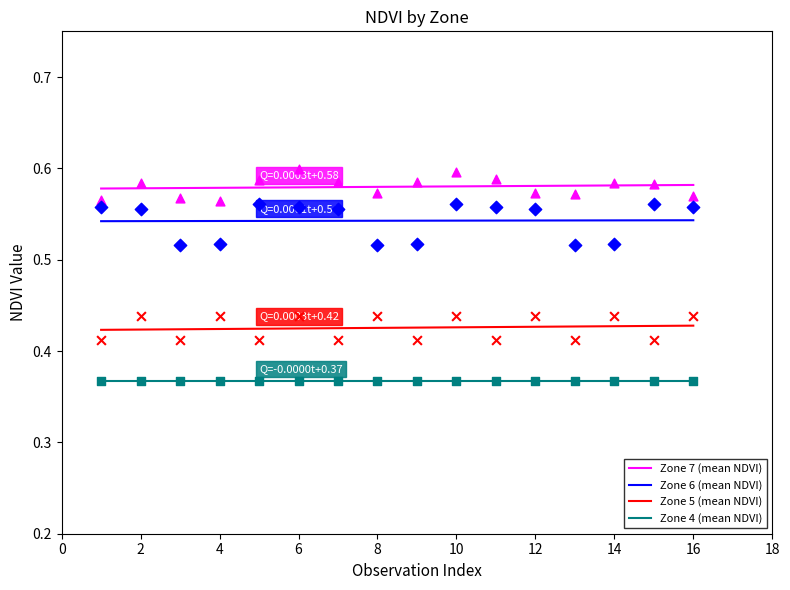

The Zone 5 (mean NDVI) series shows 0.7 at 12. True or false?

False